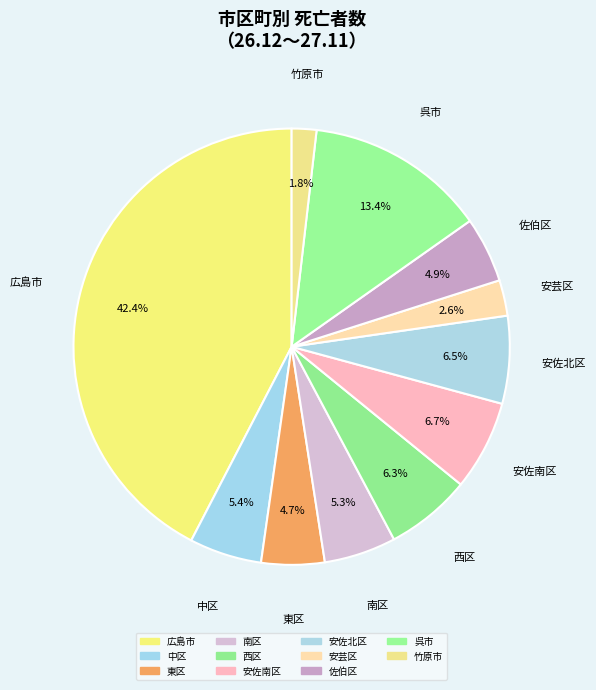

How many slices are in this pie chart?

11